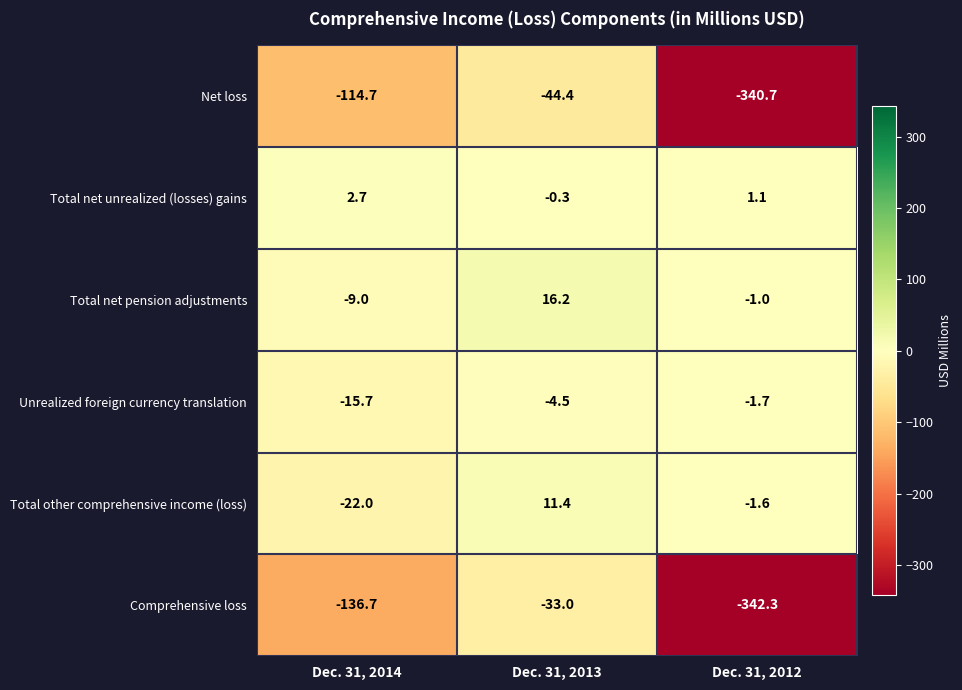

The value of Net loss at Dec. 31, 2012 is -340.7. True or false?

True